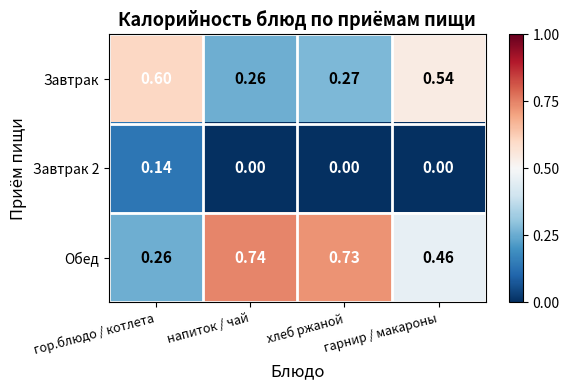

Where is Обед nearest to the value 0?

гор.блюдо / котлета